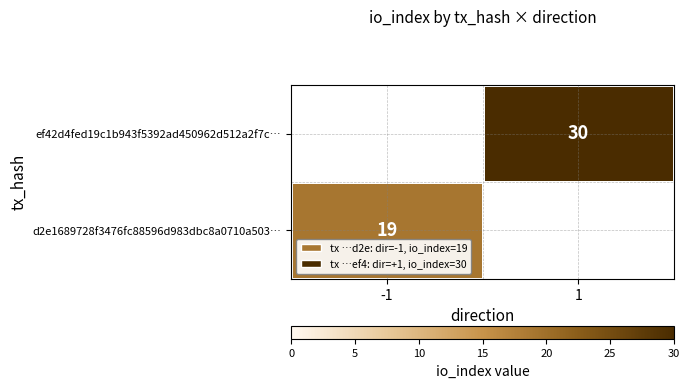

The value of ef42d4fed19c1b943f5392ad450962d512a2f7c… at 1 is 30. True or false?

True